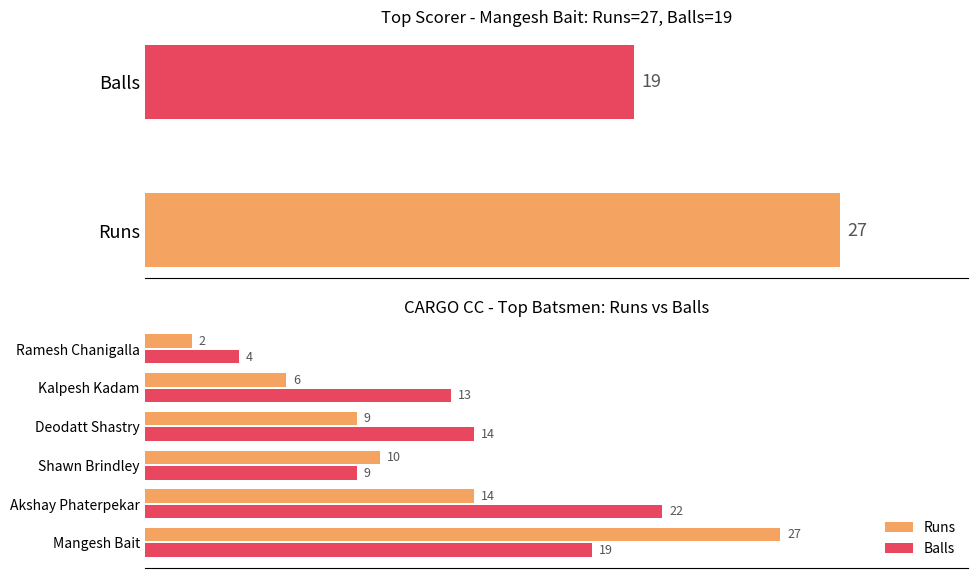

What is the spread (max minus min) of values at 4?

7